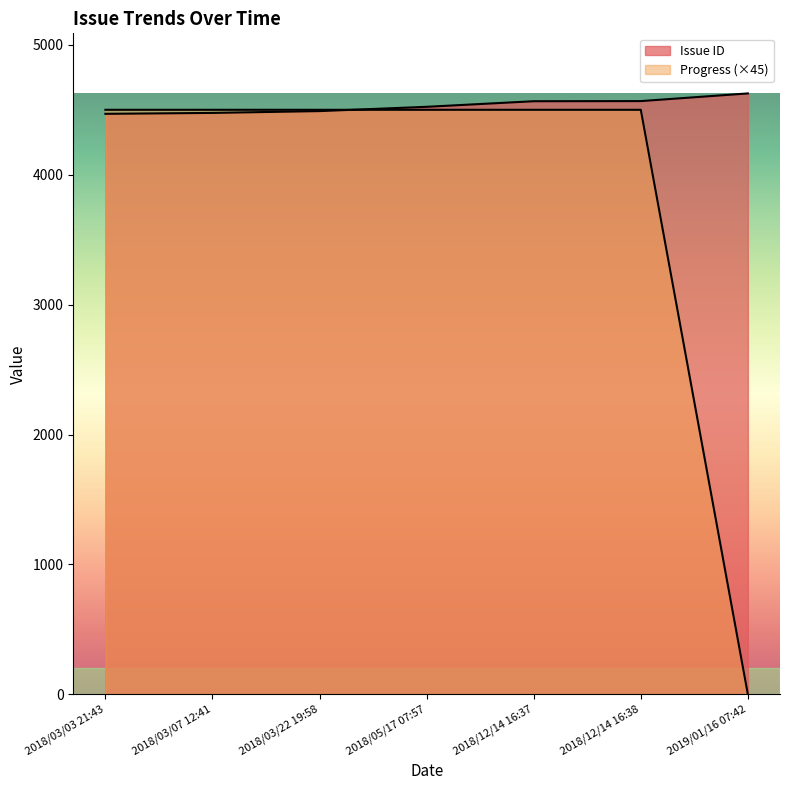

True or false: Progress and Issue ID intersect in this chart.

False